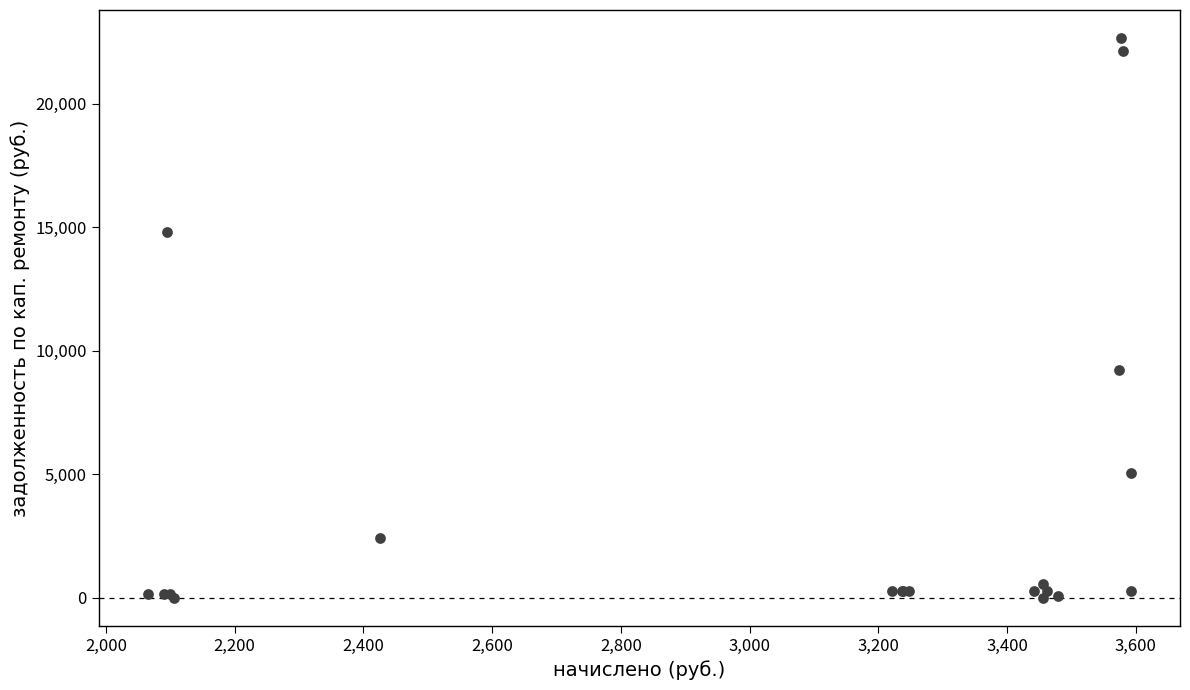

What Y value in the scatter plot is closest to 11325?

9206.7